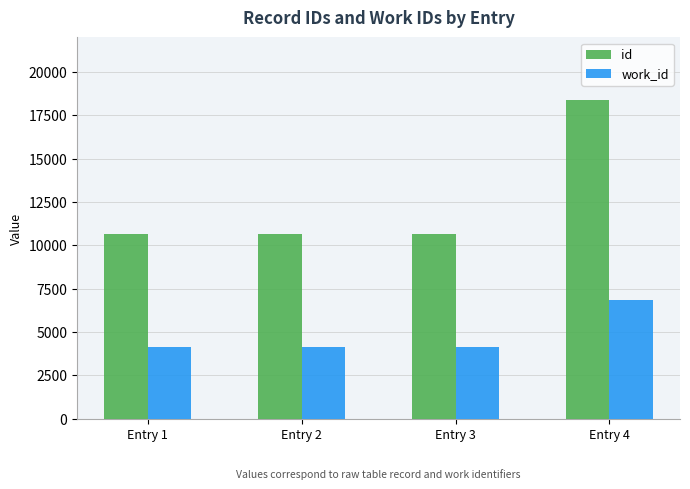

Which label corresponds to the largest value in the chart?

Entry 4